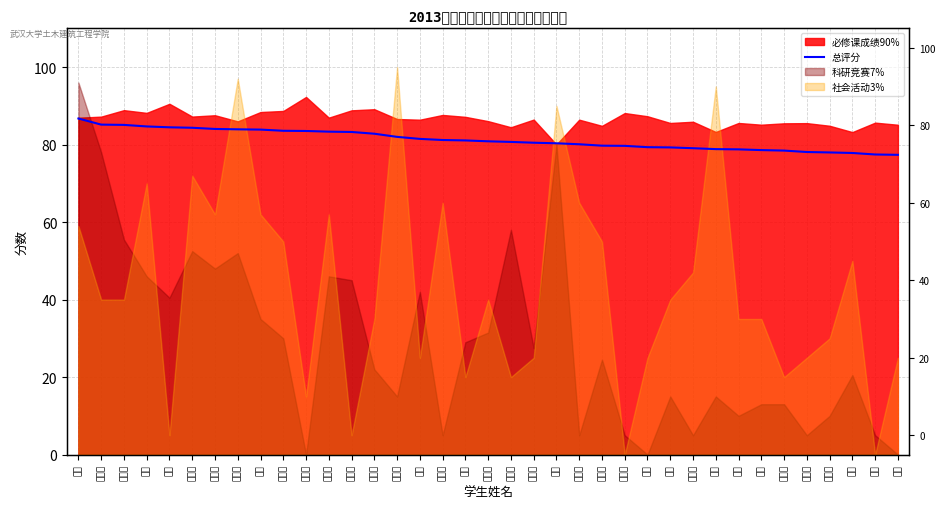

At which category does the chart reach its peak across all series?

明杰